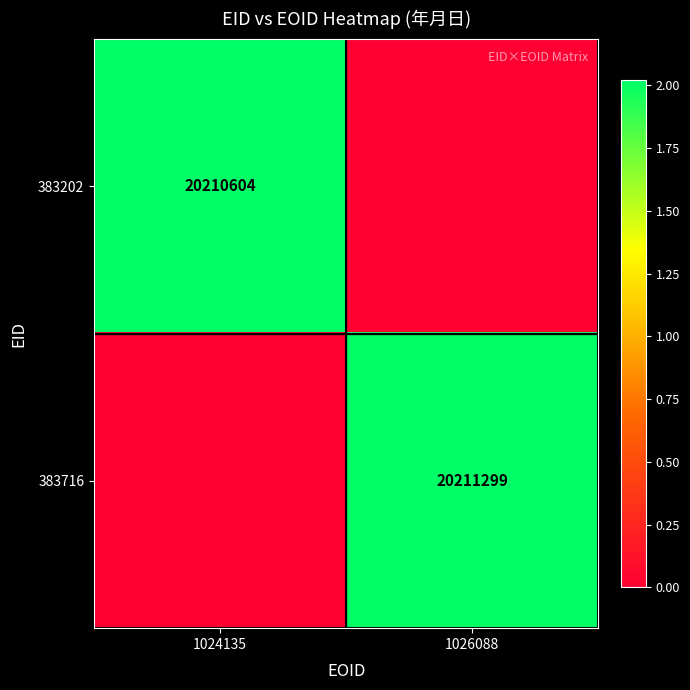

The 383202 series shows 28583848 at 1024135. True or false?

False